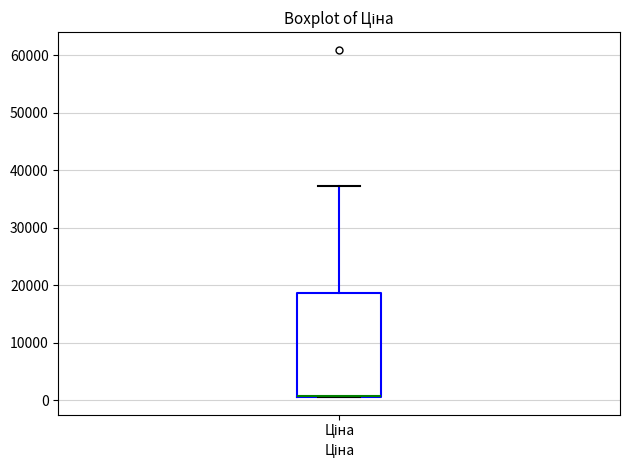

Read this box plot against the y-axis: the position of the median line, the range covered by the box, and the ends of both whiskers. The values are not printed on the chart, so give them approximately, as read against the axis.

median 1000, box 1000 to 19000, whiskers 1000 to 37000